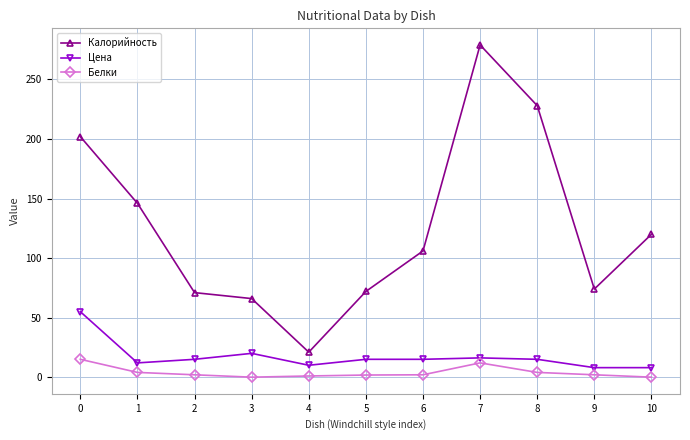

How many data points in Цена are less than 15?

4